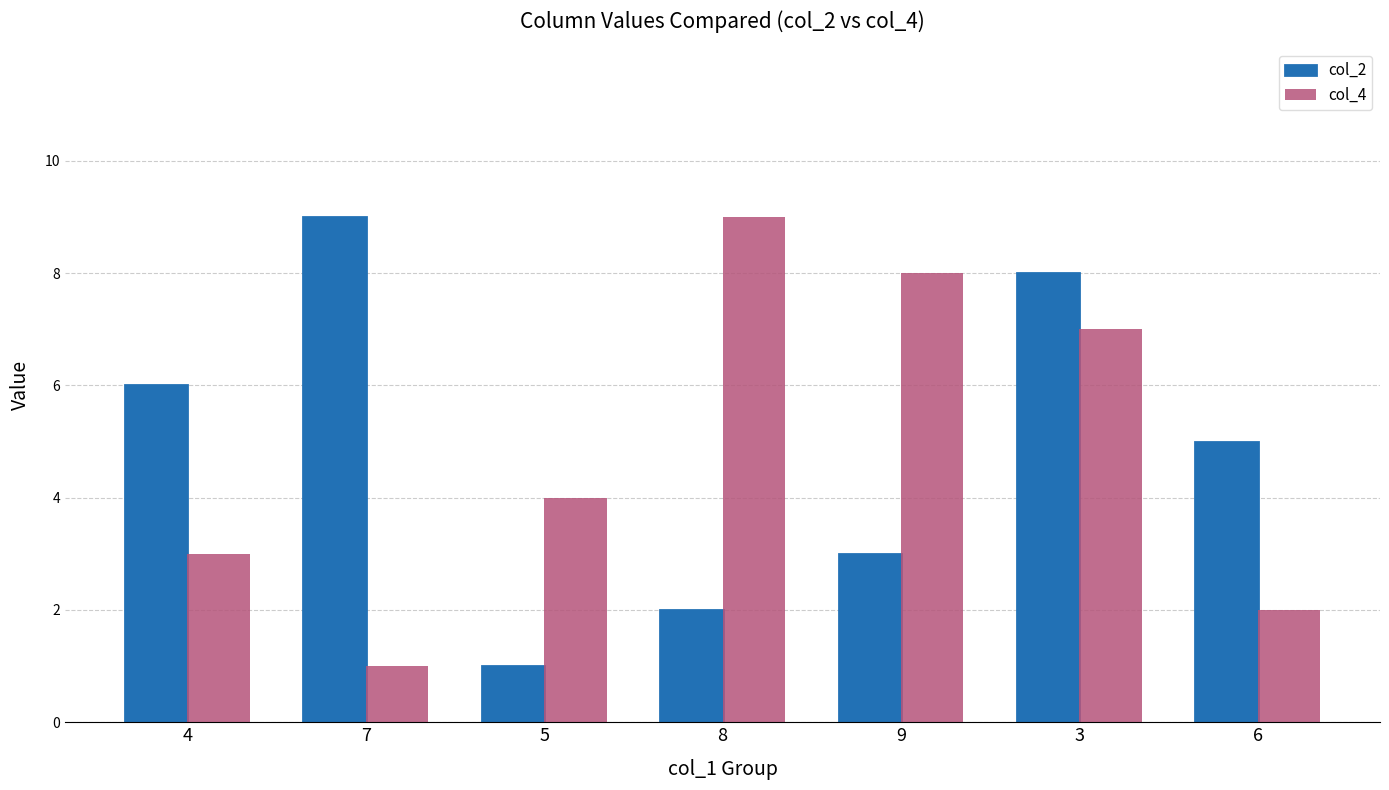

At 5, list the series in order from largest to smallest.

col_4, col_2